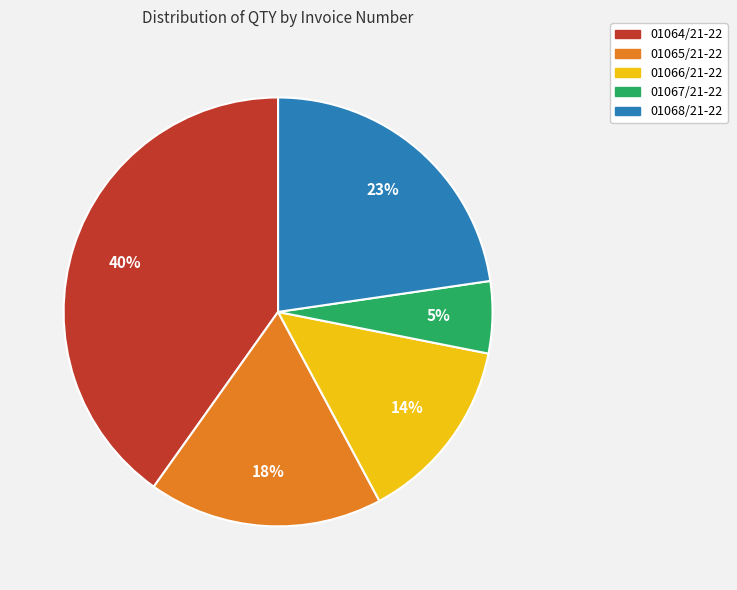

Combined, do 01067/21-22 and 01068/21-22 account for over 50%?

No